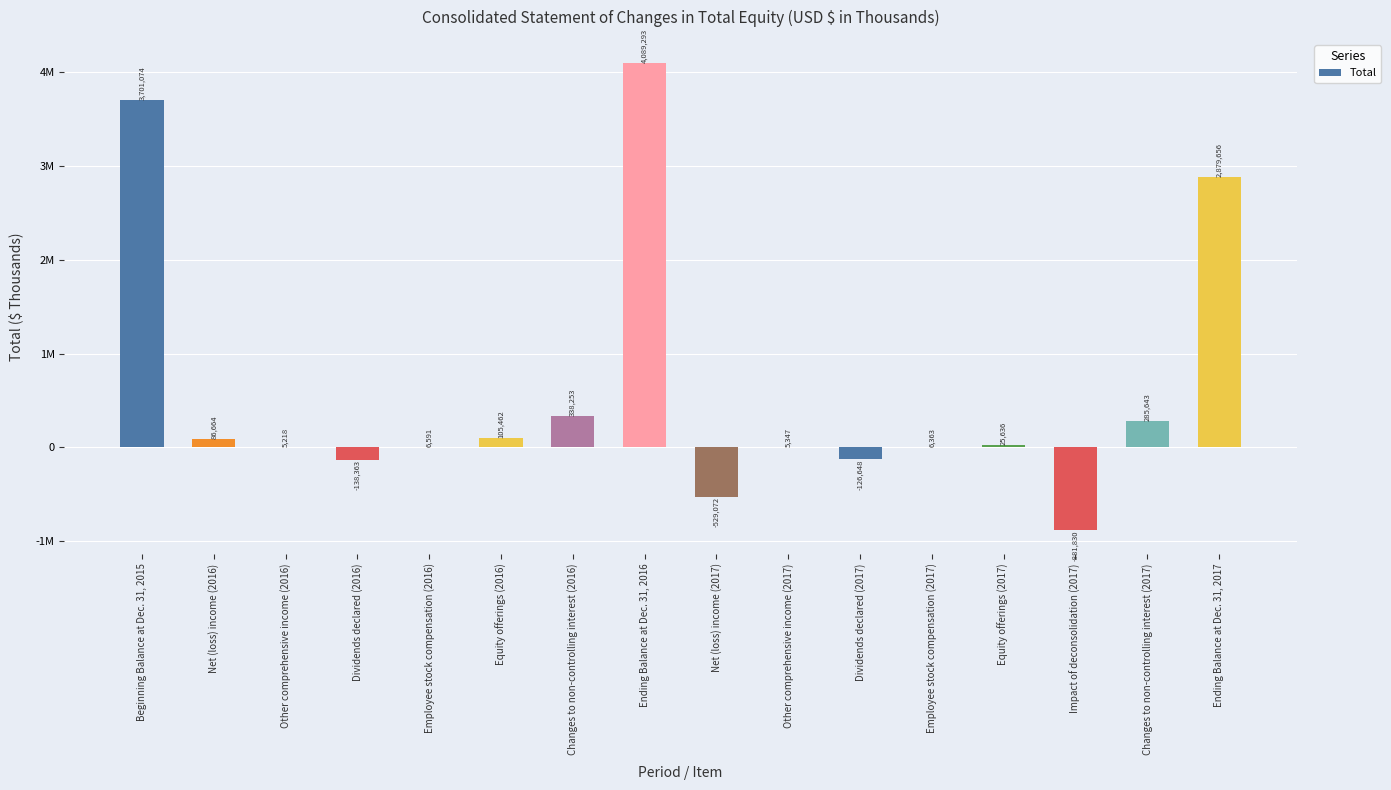

What is the label of the 3rd bar from the left?

Other comprehensive income (2016)